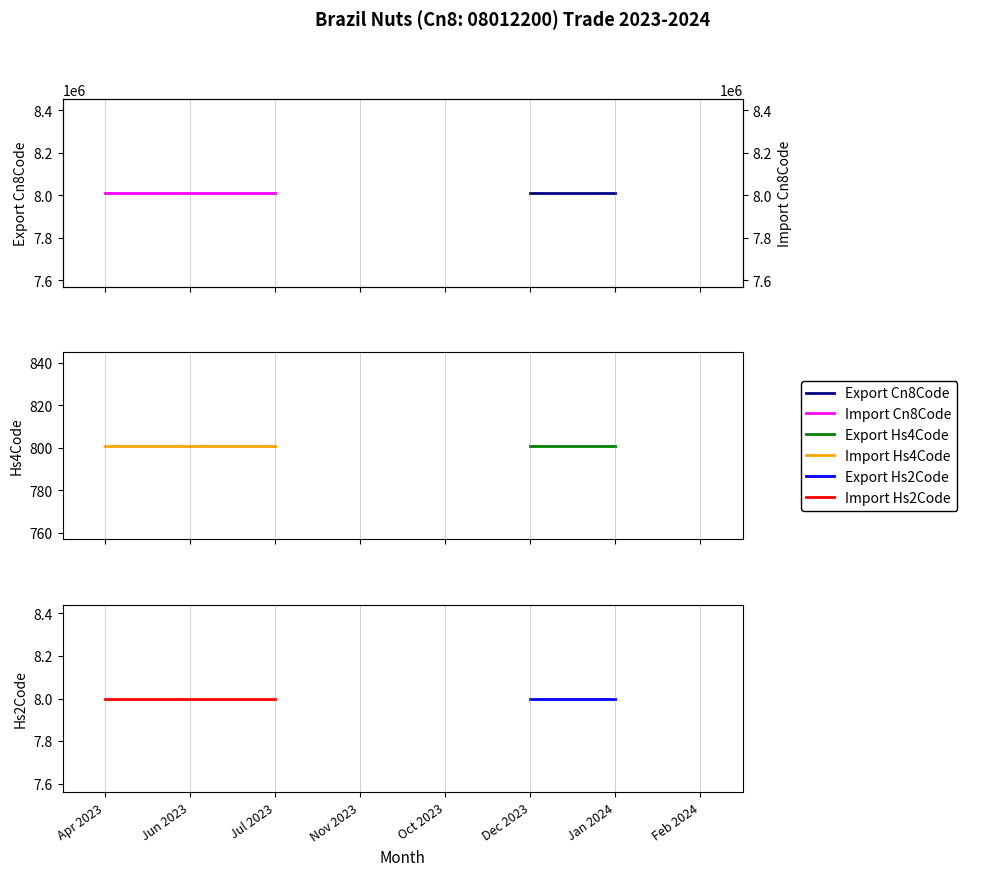

Which category has the lowest value in the Import Hs4Code series?

Apr 2023